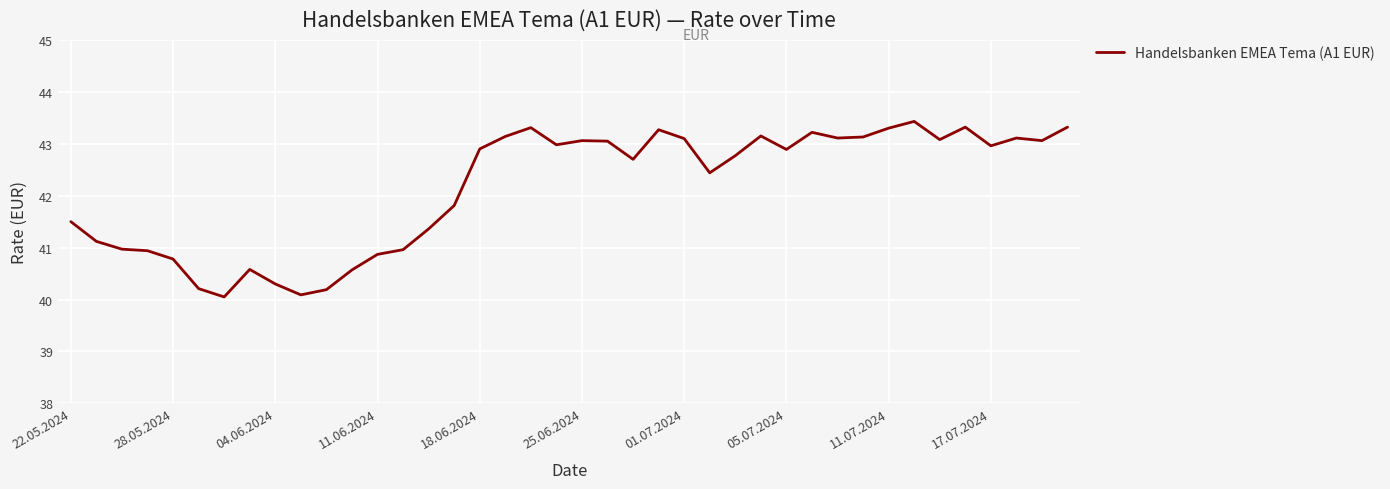

What is the maximum value shown in the chart?

43.4